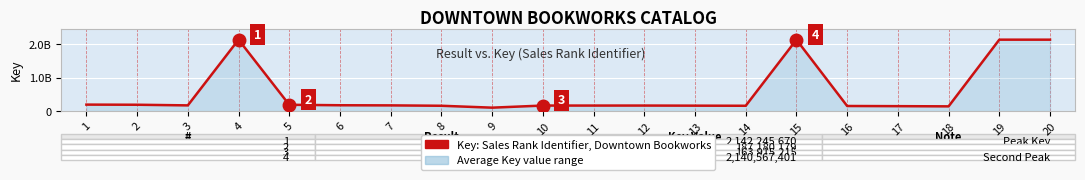

Does the chart have visible grid lines?

Yes